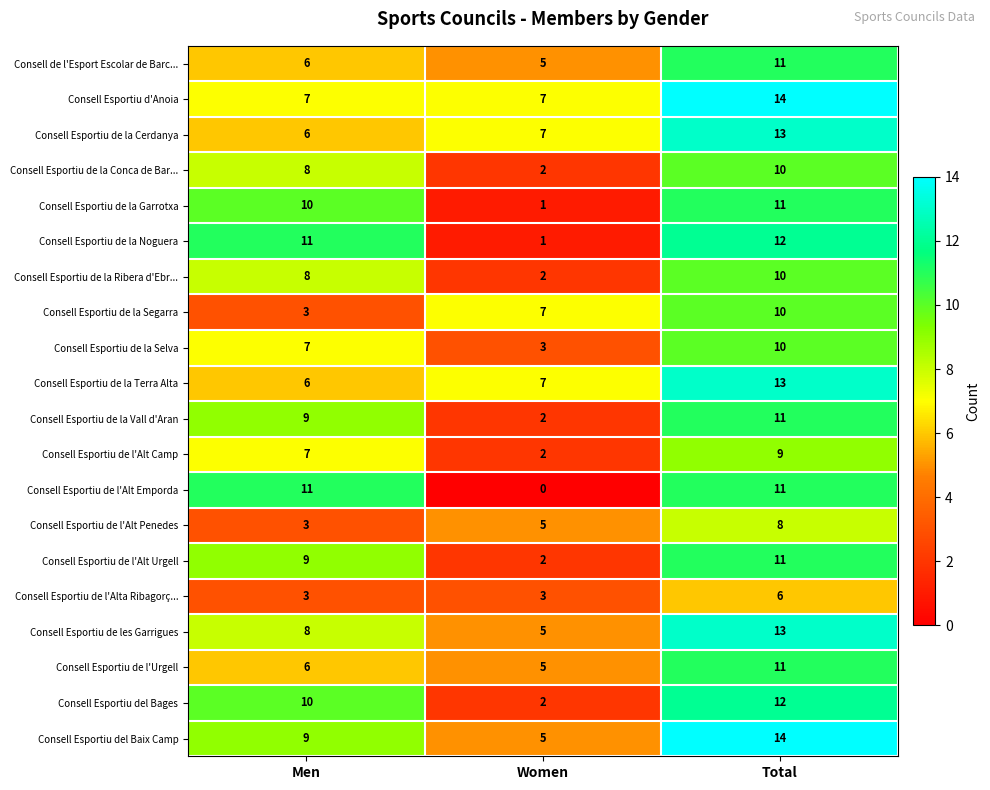

Which series changed the most between Men and Women?

Consell Esportiu de l'Alt Emporda